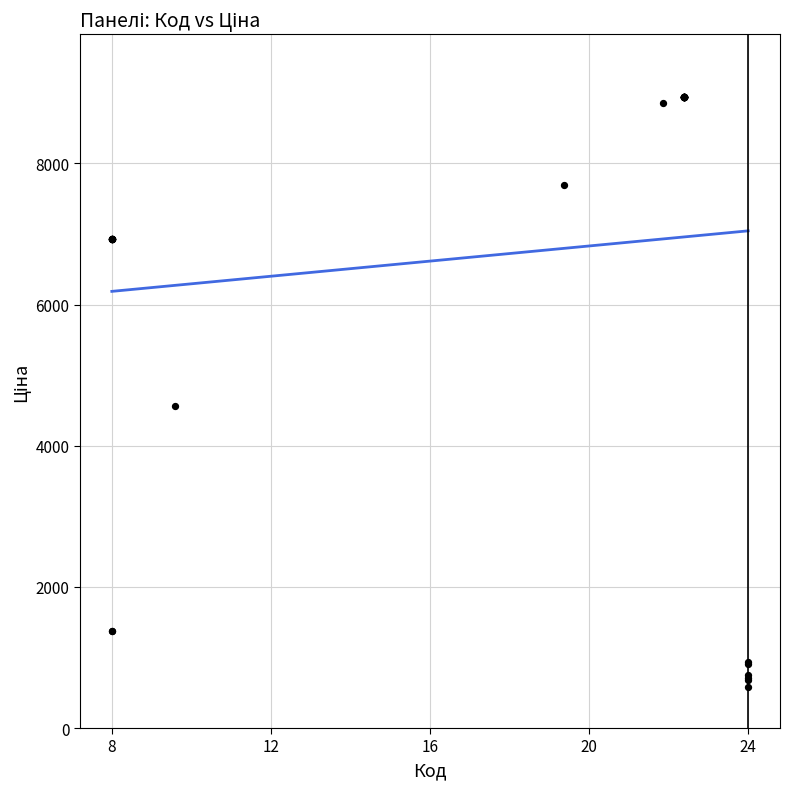

What Y value in the scatter plot is closest to 4759?

4561.9